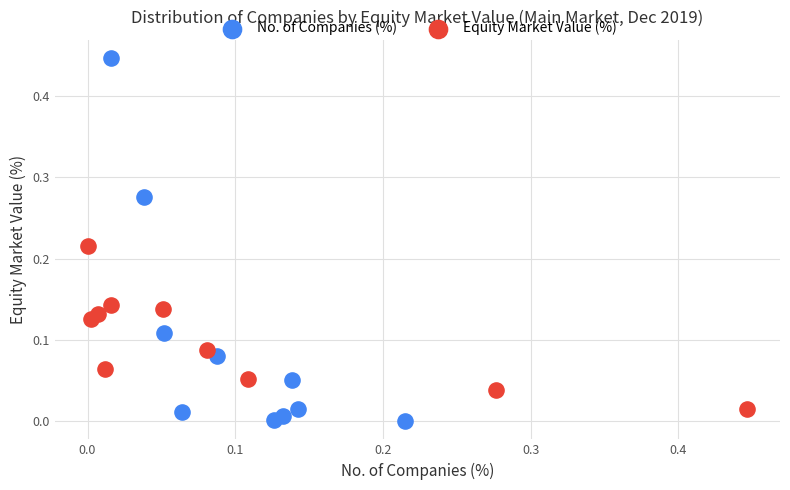

Which series has the largest Y range (max minus min)?

No. of Companies (%)